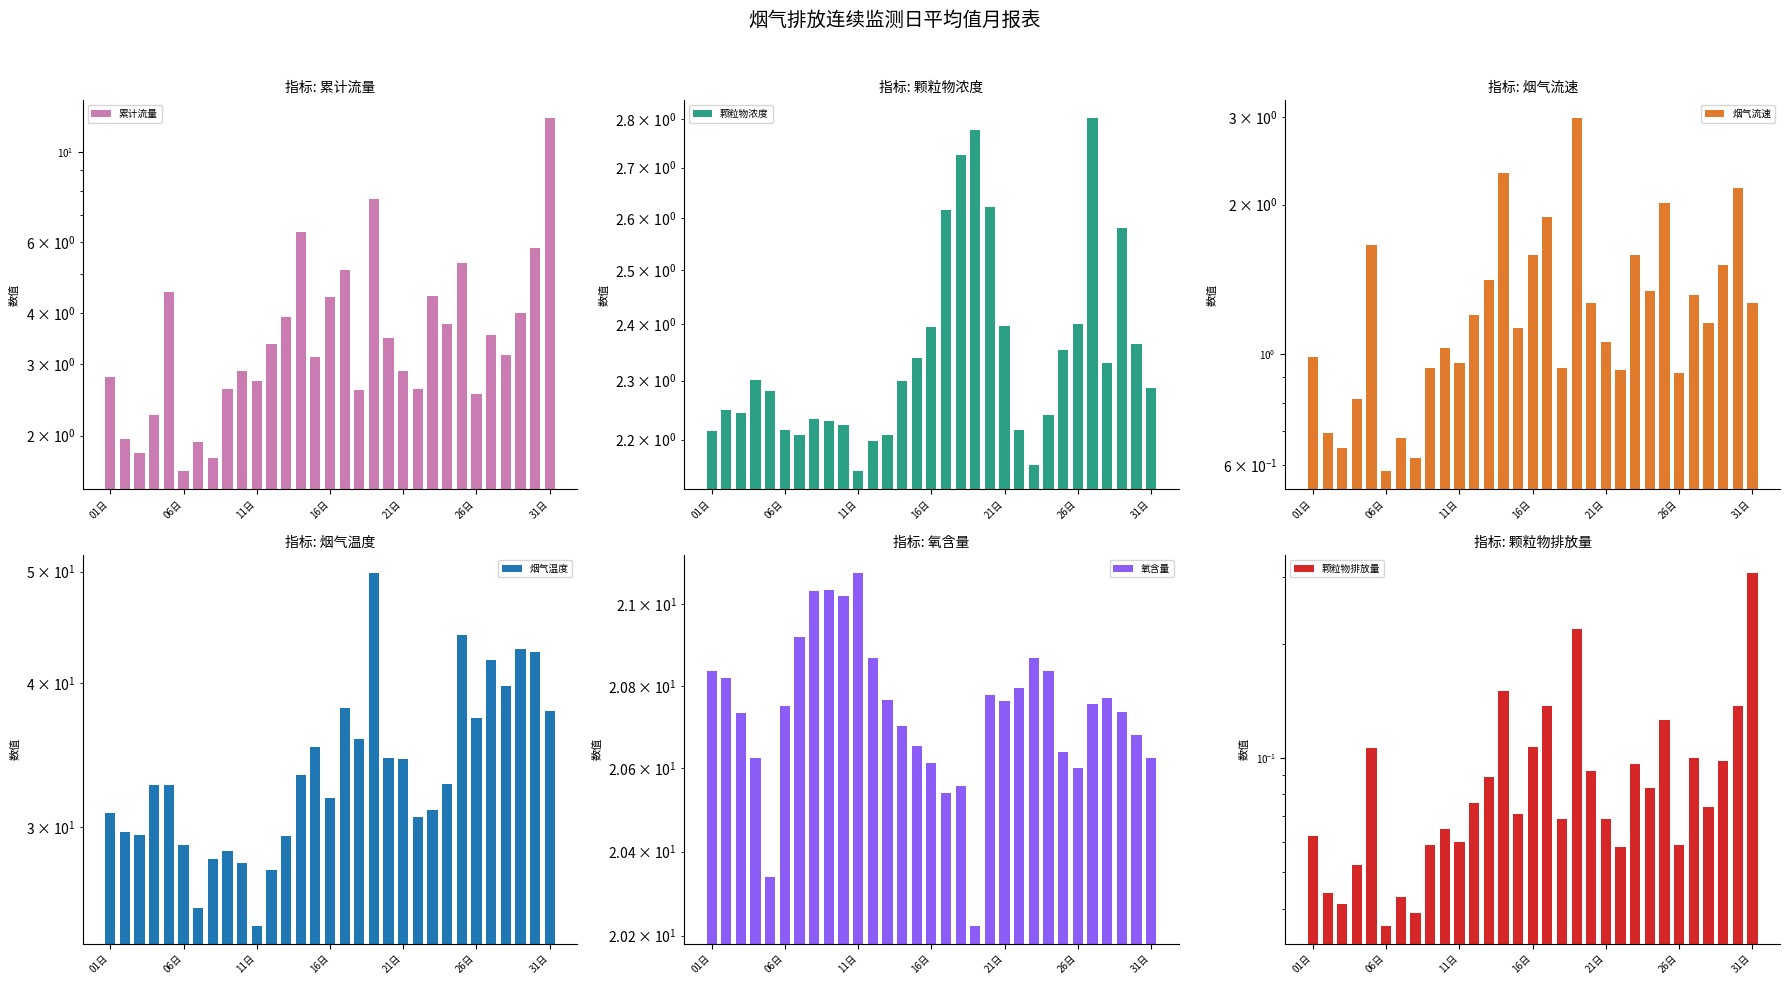

At how many categories does at least one series exceed 27?

29